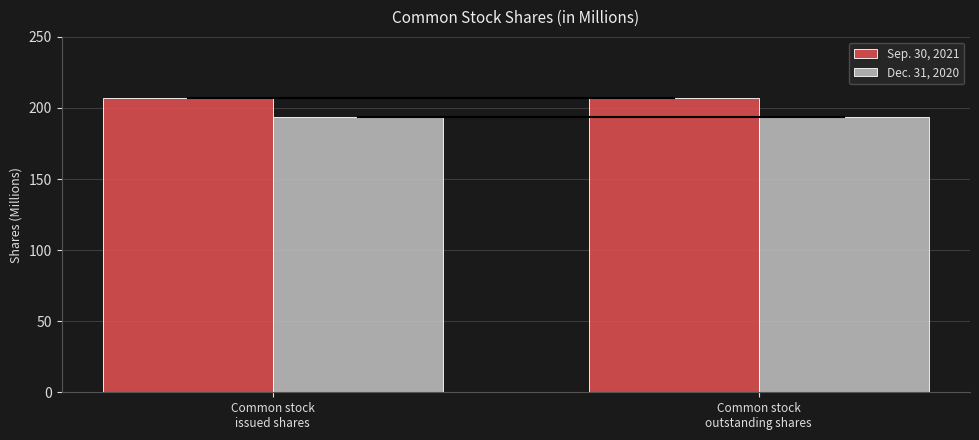

Is it true that Sep. 30, 2021 equals 207.3 at Common stock
issued shares?

True